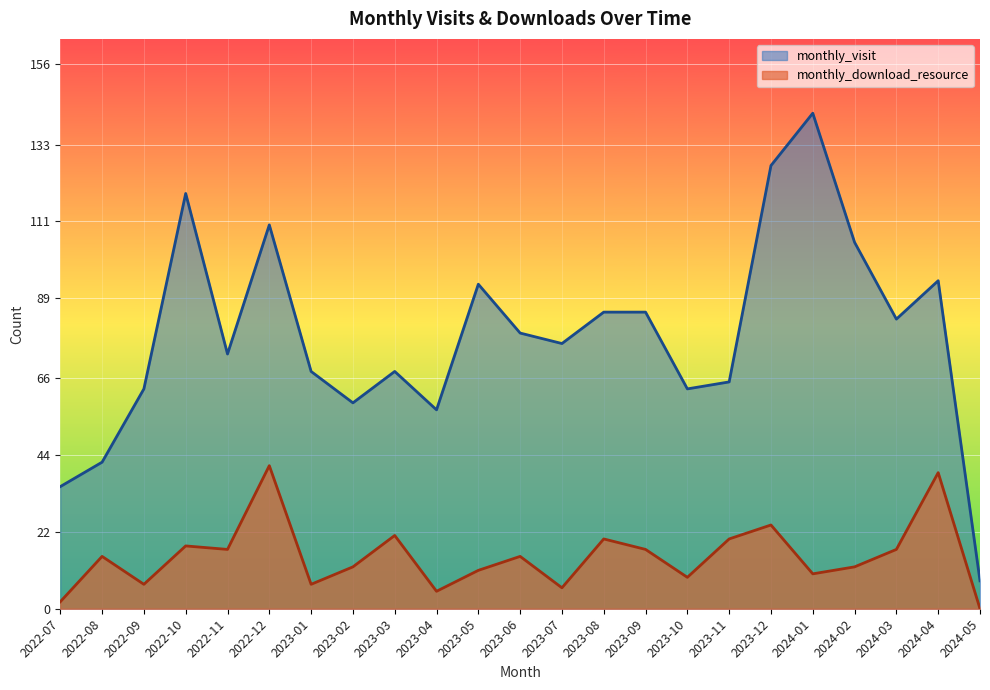

True or false: monthly_visit and monthly_download_resource intersect in this chart.

False